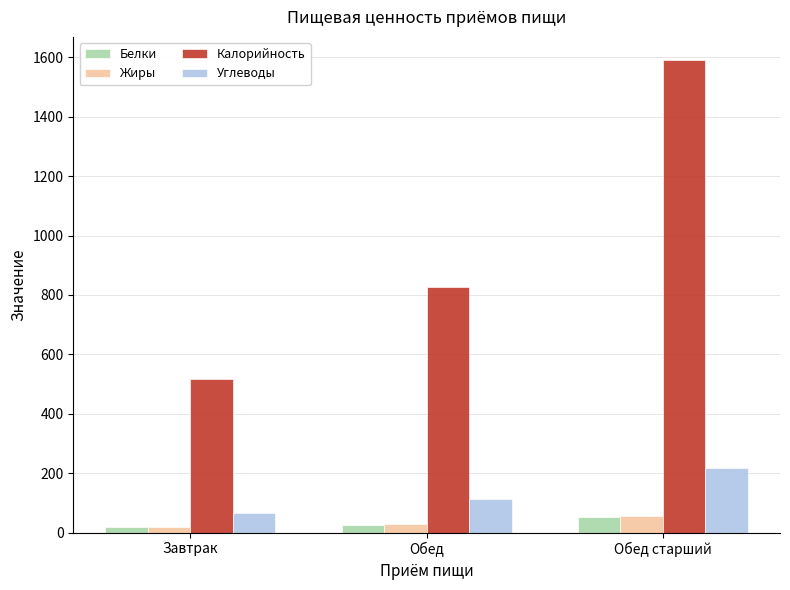

Where does the Белки series first go above 26?

Обед